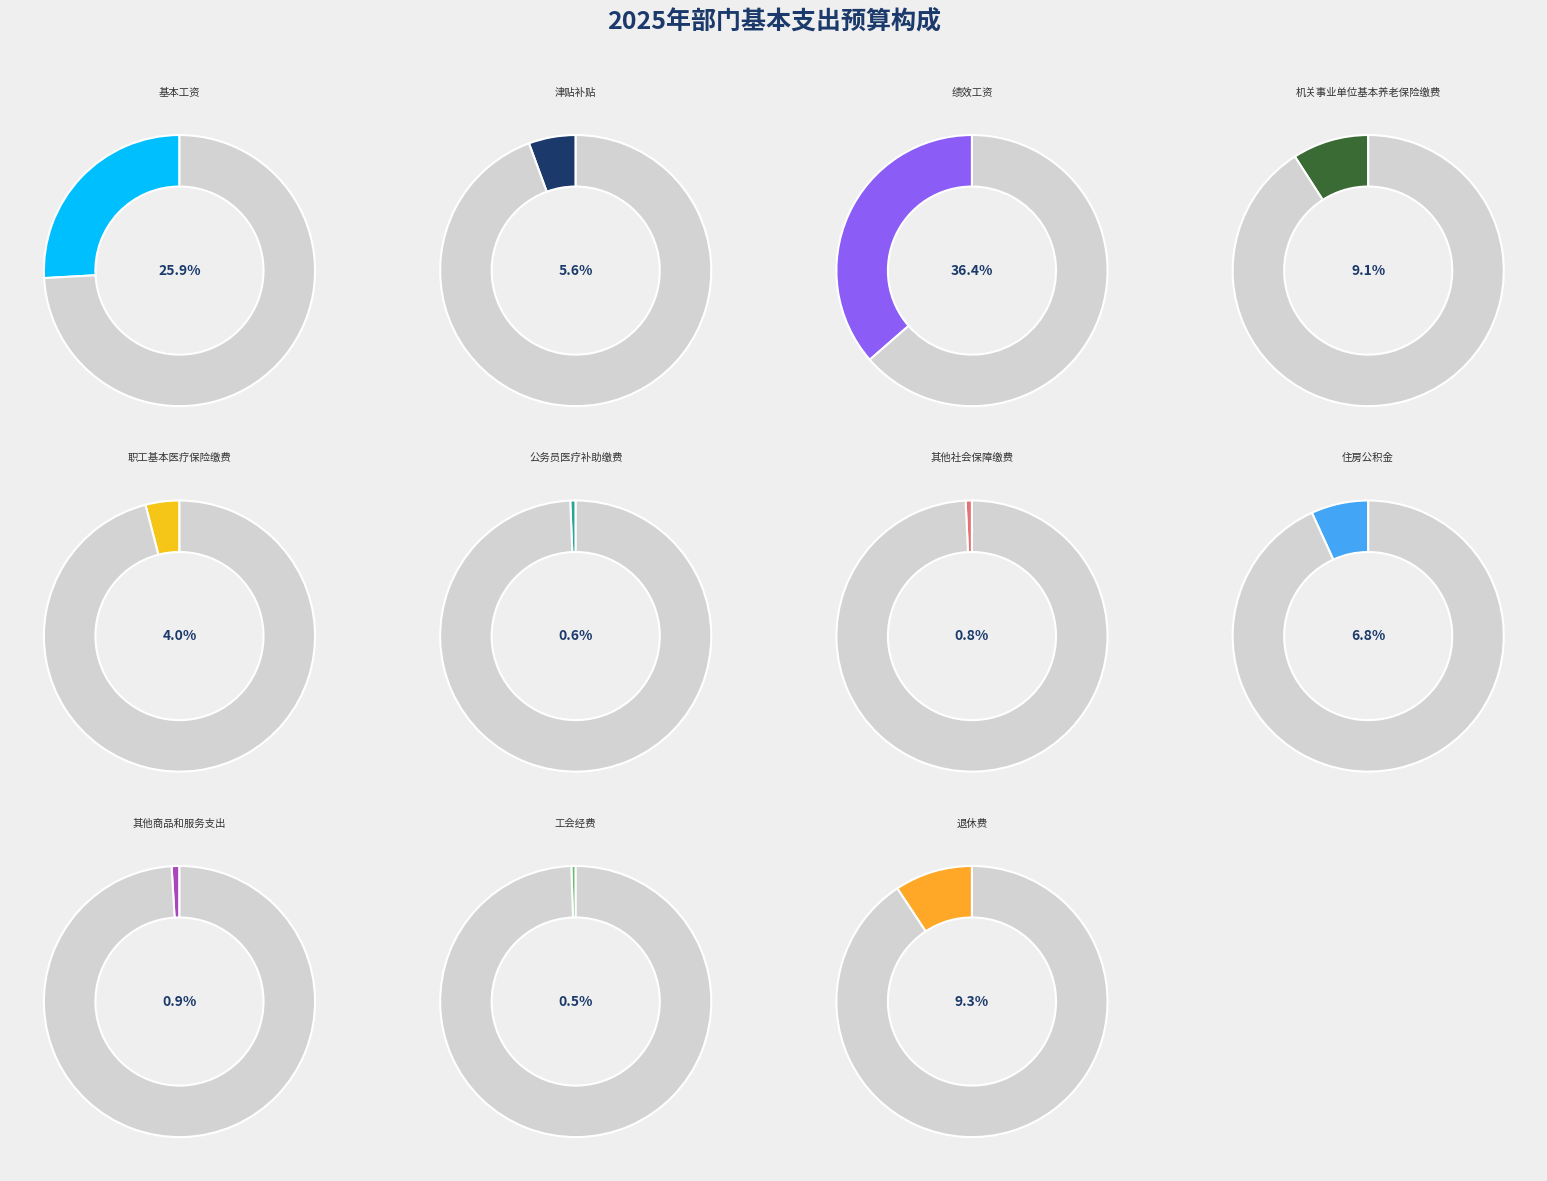

What is the smallest slice in the pie chart?

工会经费